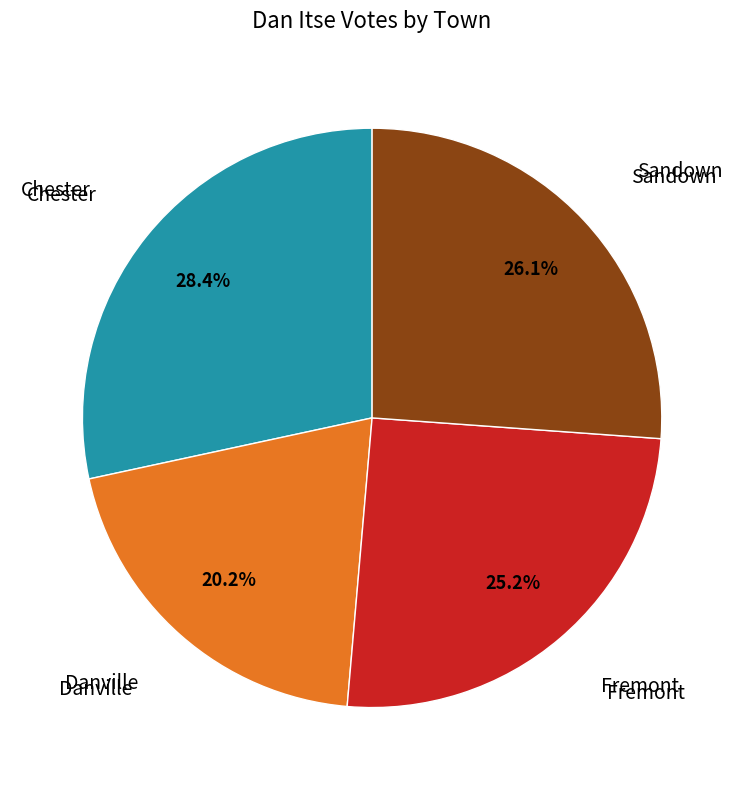

Does any single category account for the majority?

No